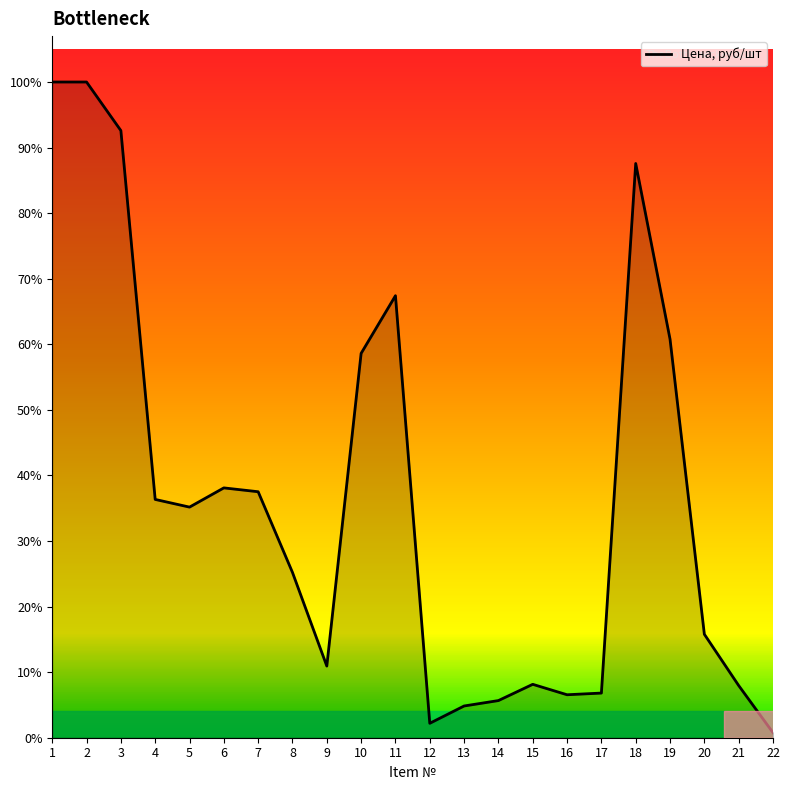

Does the chart display data point markers on the line(s)?

No